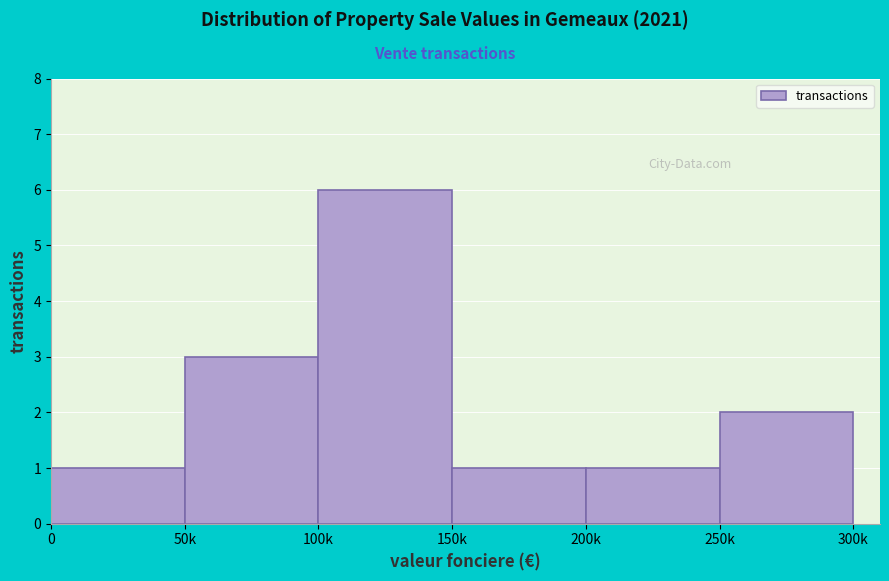

Reading left to right, extract all data points from this chart.

0=1	50k=3	100k=6	150k=1	200k=1	250k=2